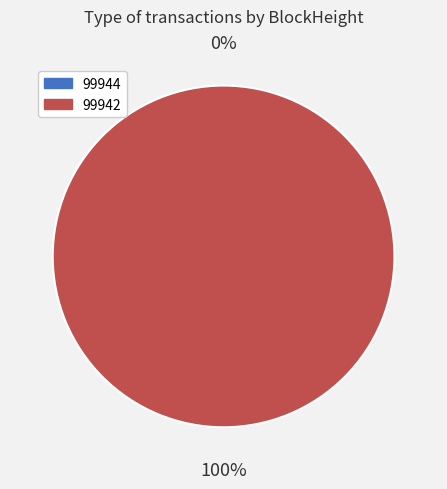

Which category has the smallest portion of the pie?

99944